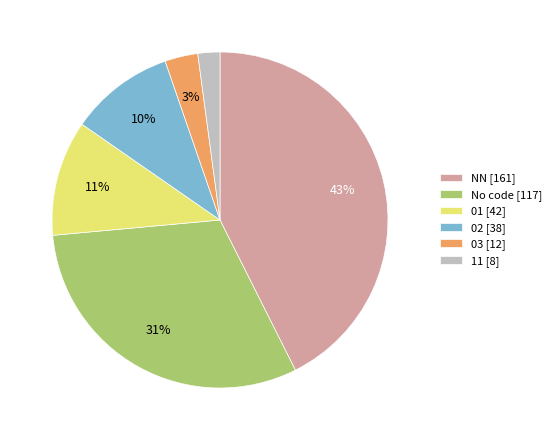

Is there any slice that represents more than half of the pie?

No